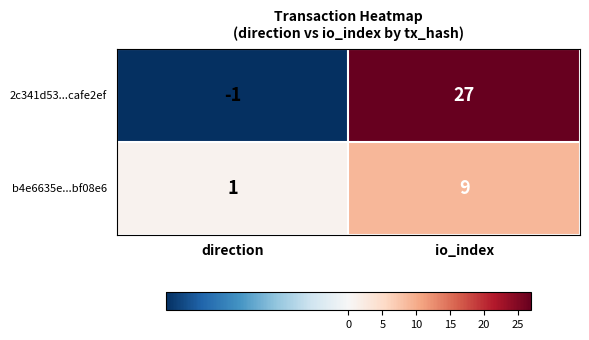

Rank the series by their average value, from highest to lowest.

2c341d53...cafe2ef, b4e6635e...bf08e6